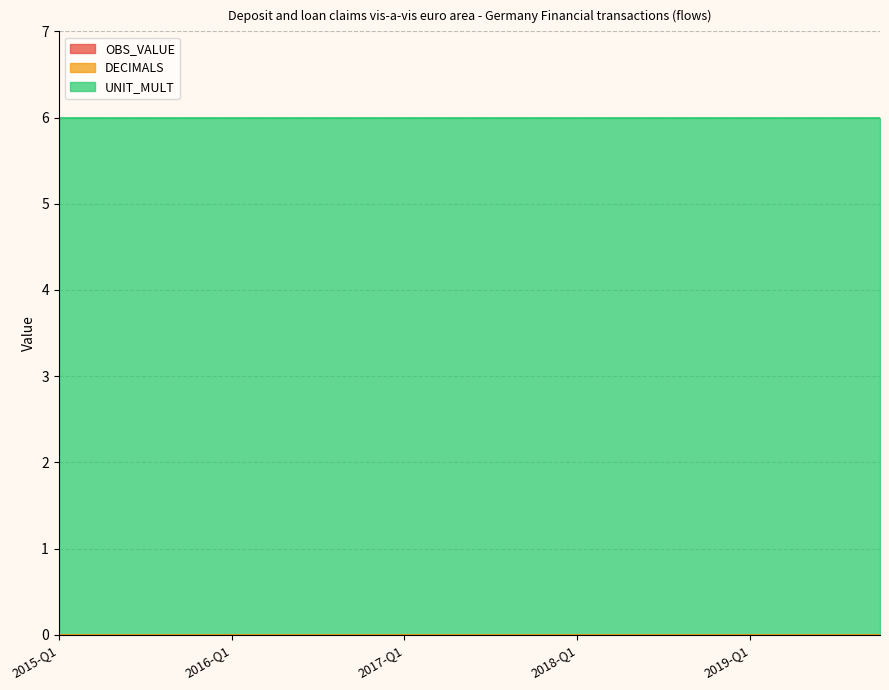

True or false: UNIT_MULT has more than 2 points higher than both neighbors.

False